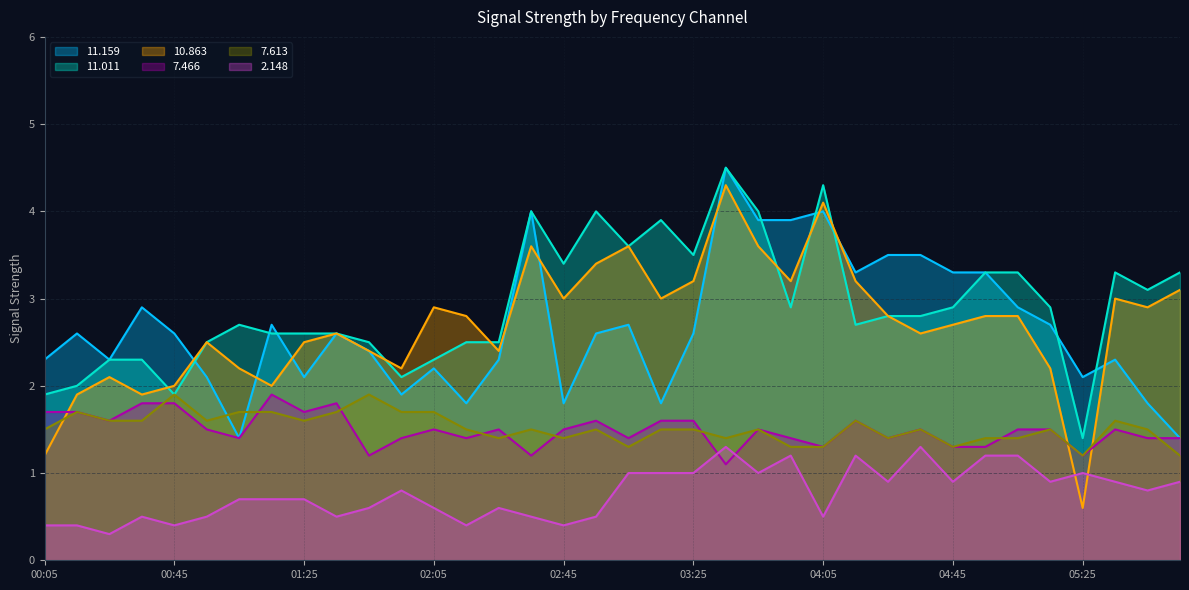

True or false: 7.613 and 11.011 cross at least once.

False